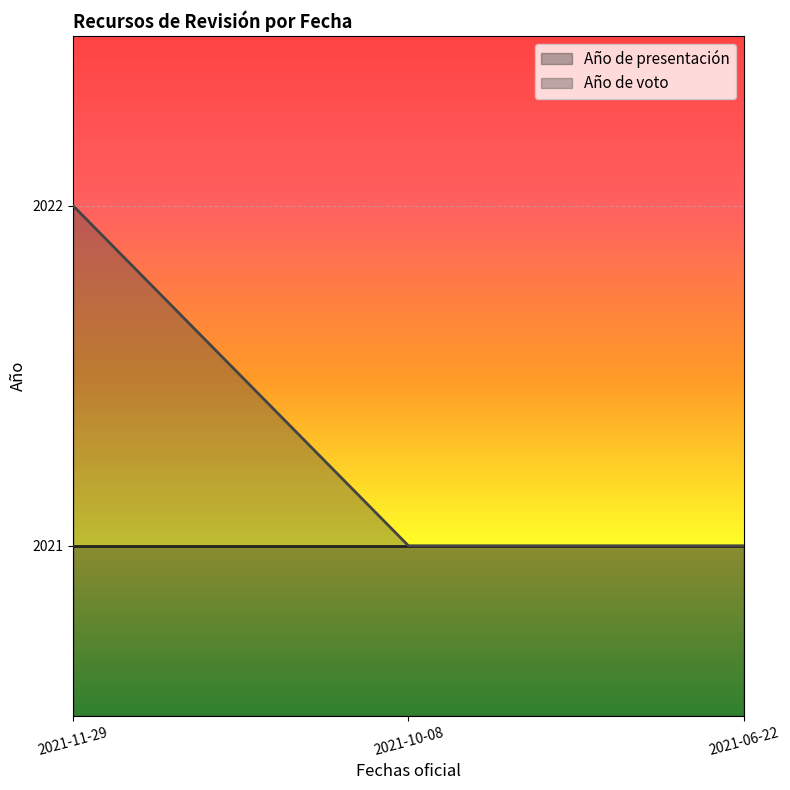

Is it true that the value at 2021-11-29 is 419?

False